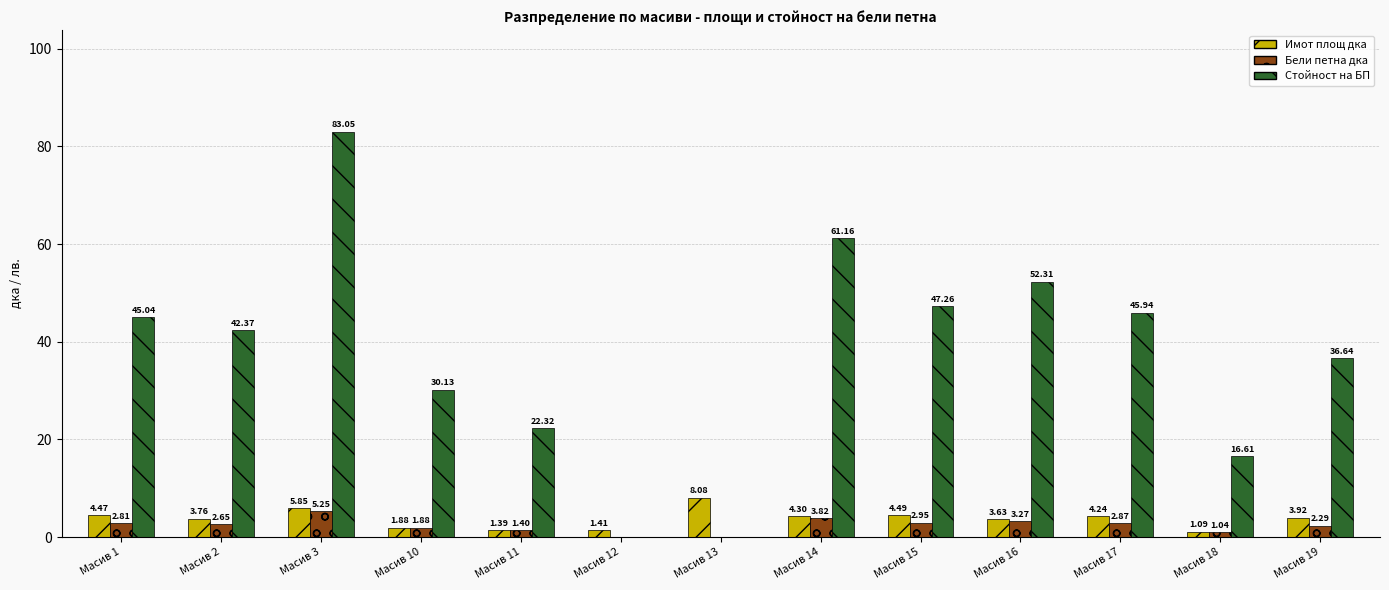

What is the difference between the Имот площ дка values at Масив 16 and Масив 17?

0.6